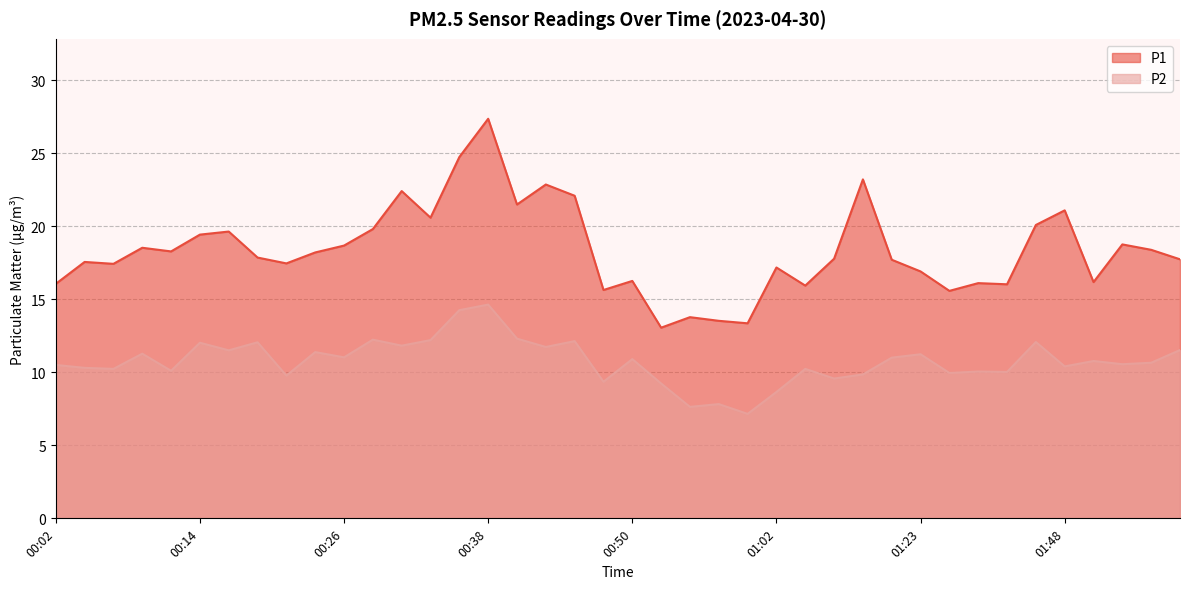

At which label is P1 closest to 20?

01:40